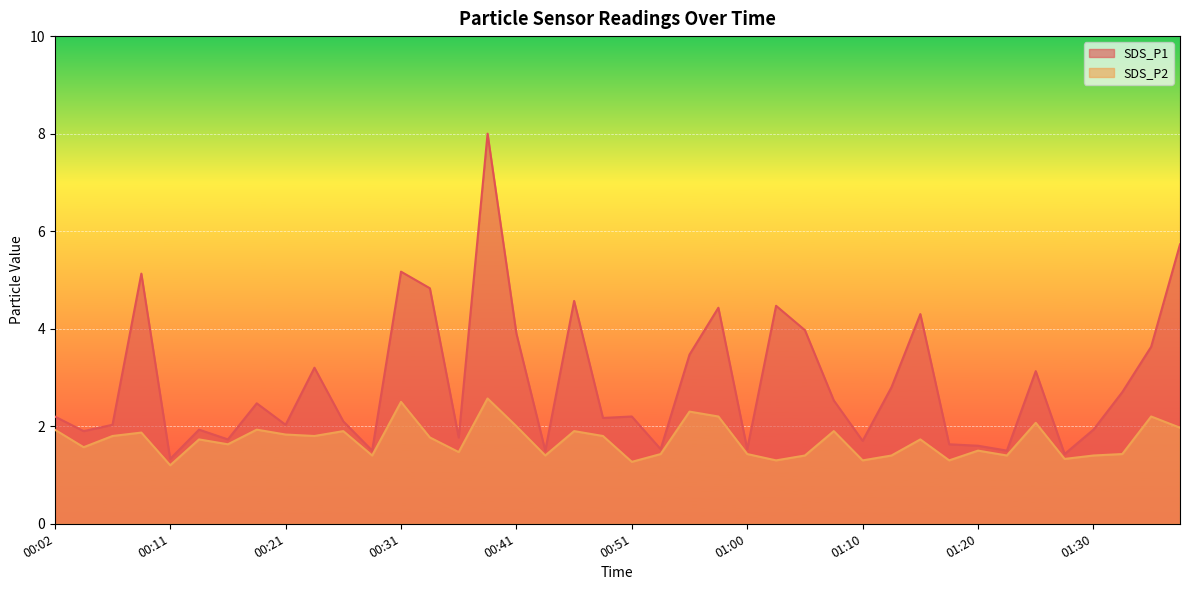

What is the label of the 29th point from the left?

01:10